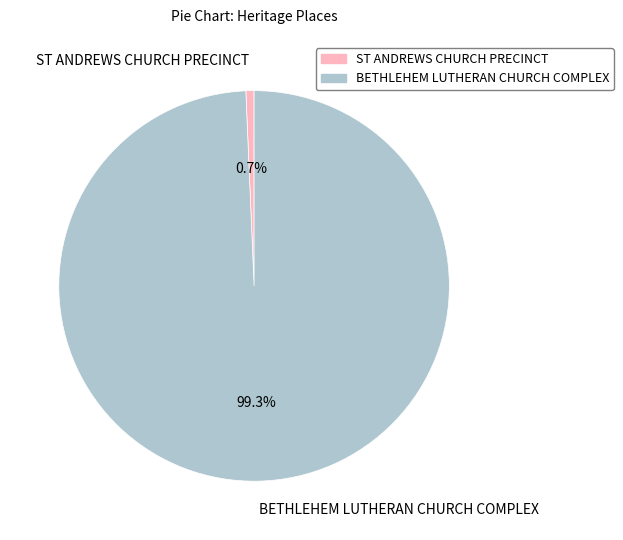

To the nearest percent, what is the difference between the largest and smallest slice percentages?

99%